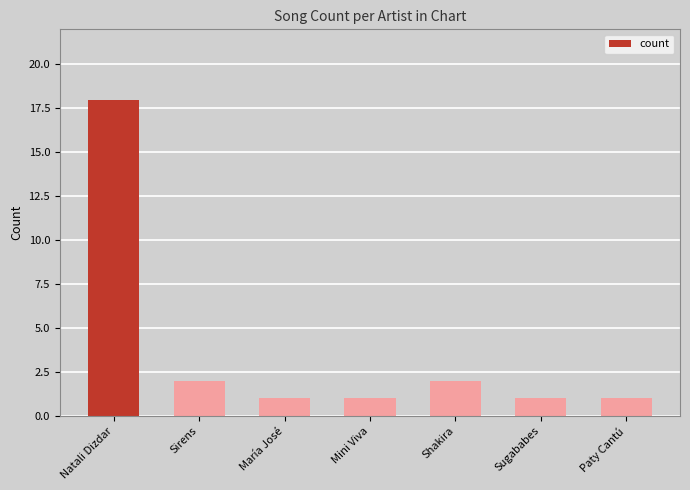

The chart shows a value of 1 at Sugababes. True or false?

True